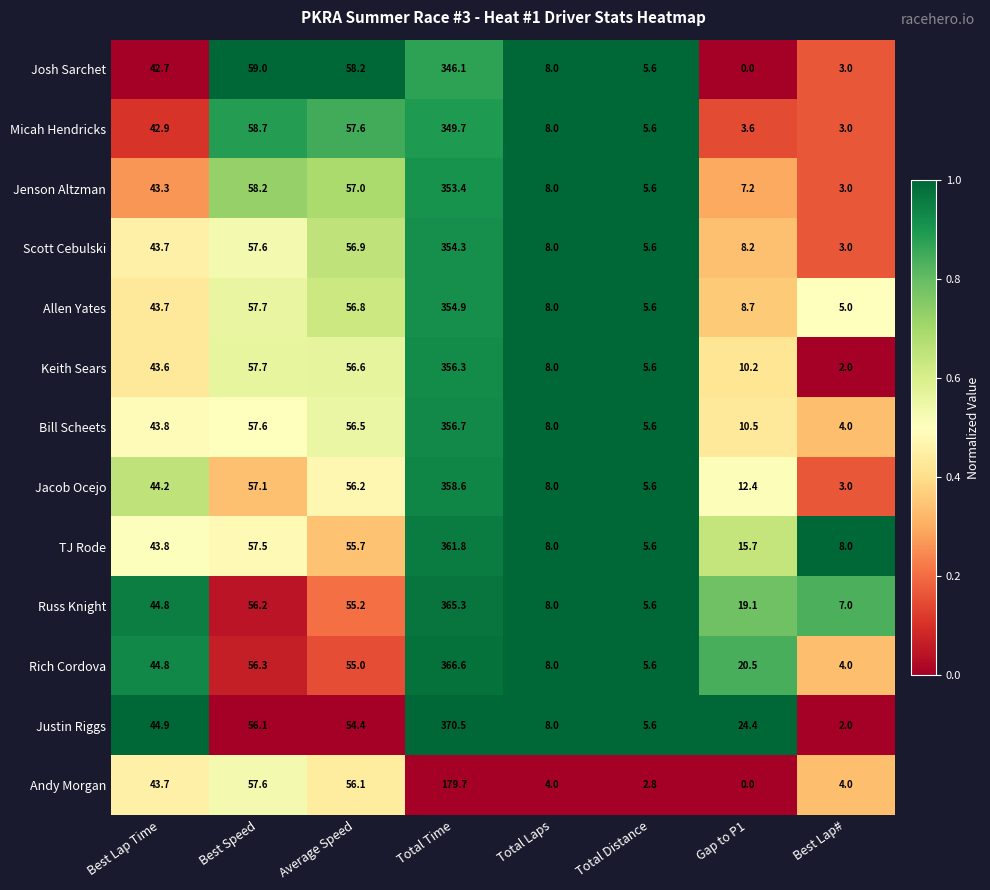

How many series are shown in this chart?

13